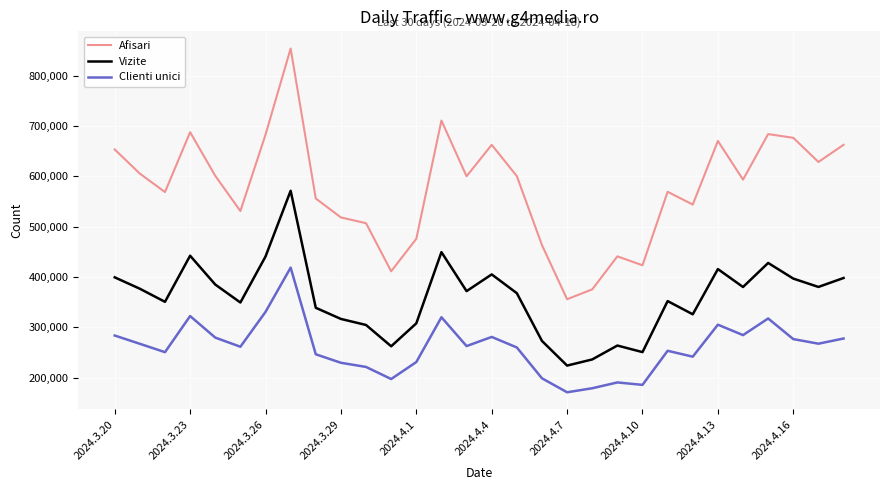

What is the difference between the maximum and minimum values in the Clienti unici series?

247576